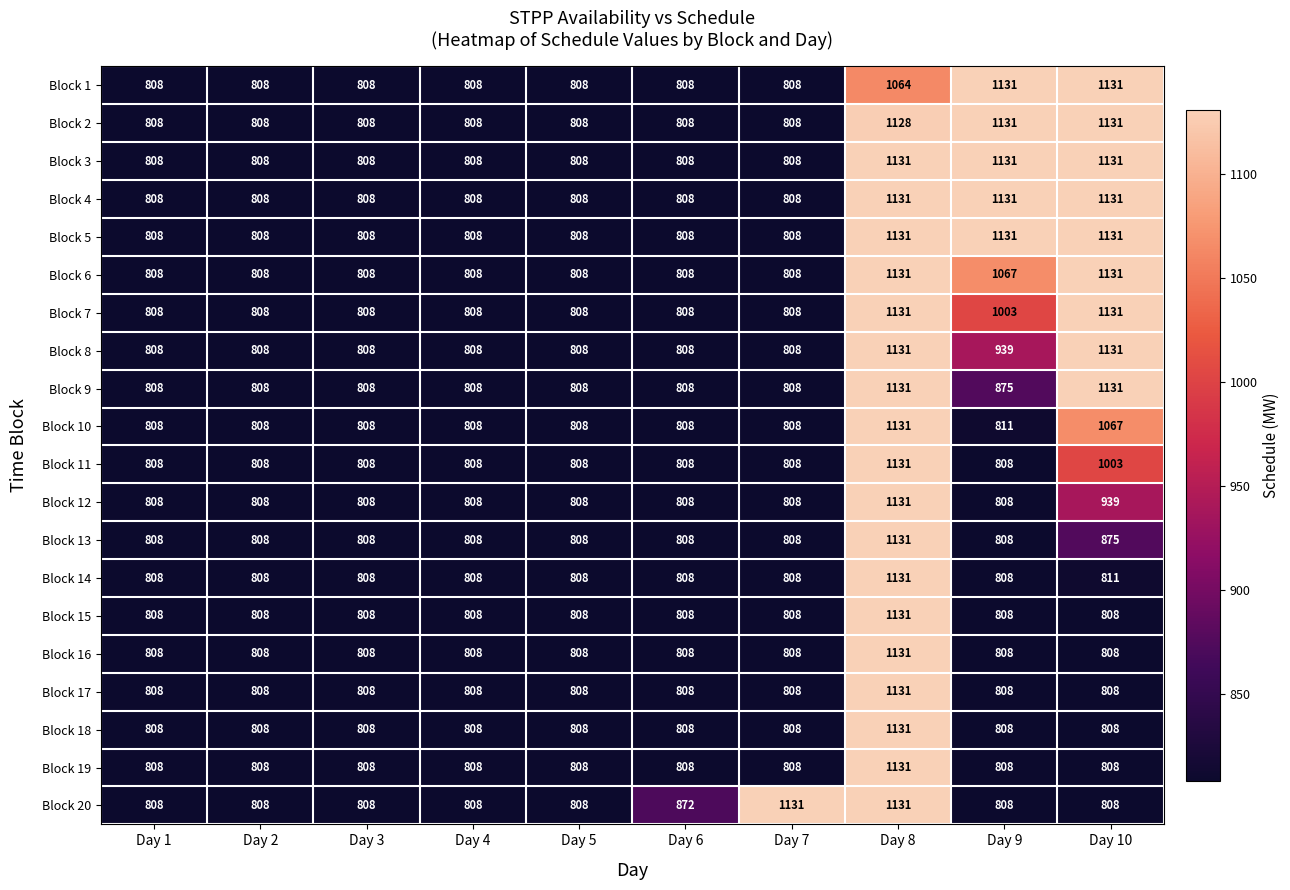

What is the sum of the Block 12 values at Day 9 and Day 3?

1616